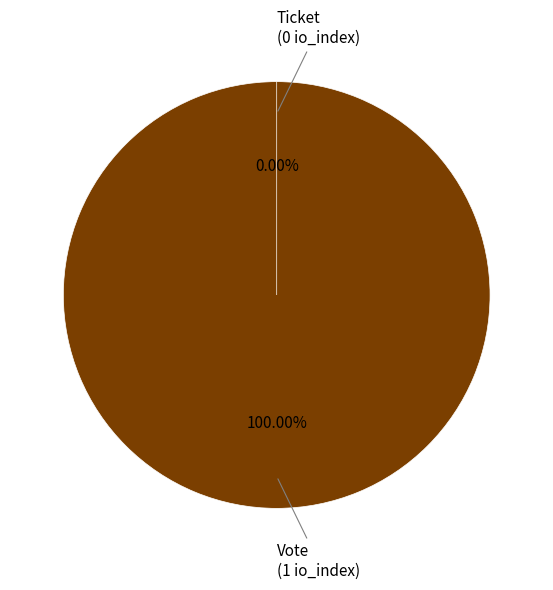

How many slices are in this pie chart?

2